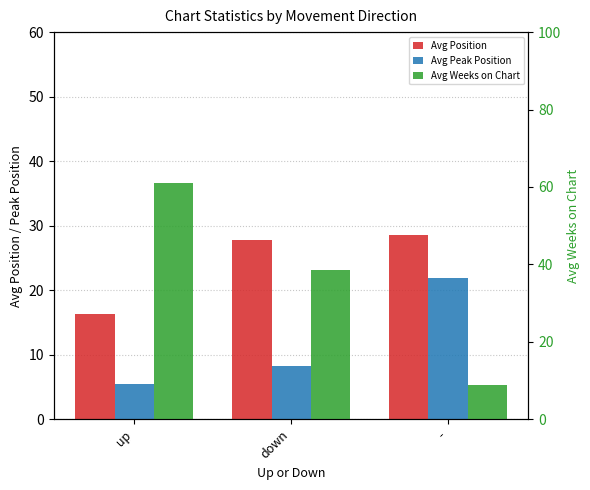

How many bars are there in total?

9